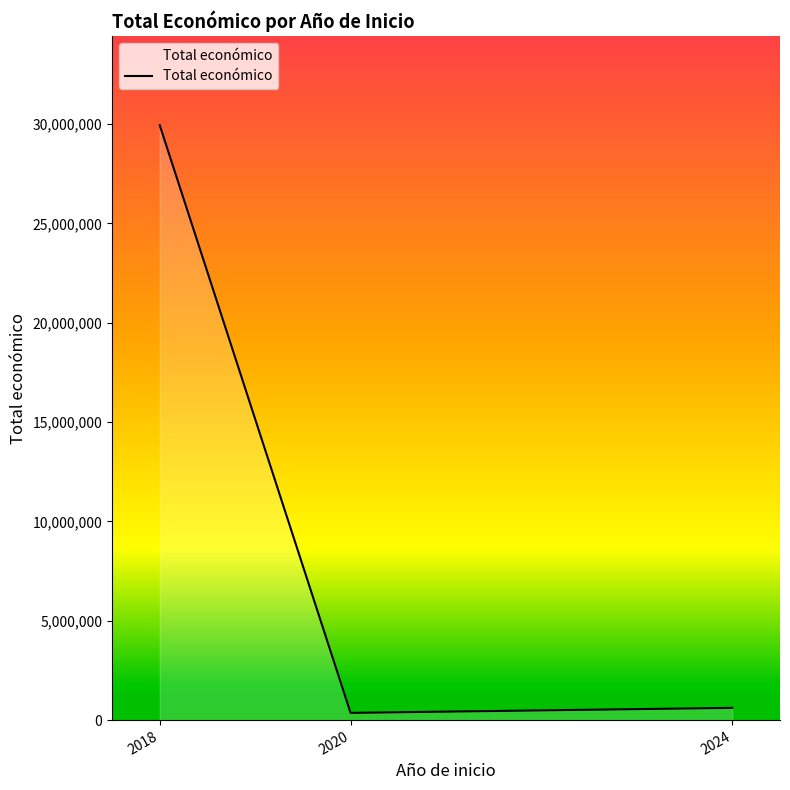

What is the change in value from 2018 to 2024?

-29321578